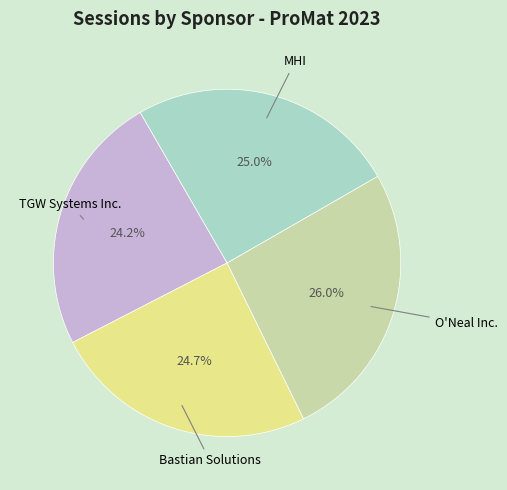

Which has a higher value, TGW Systems Inc. or O'Neal Inc.?

O'Neal Inc.